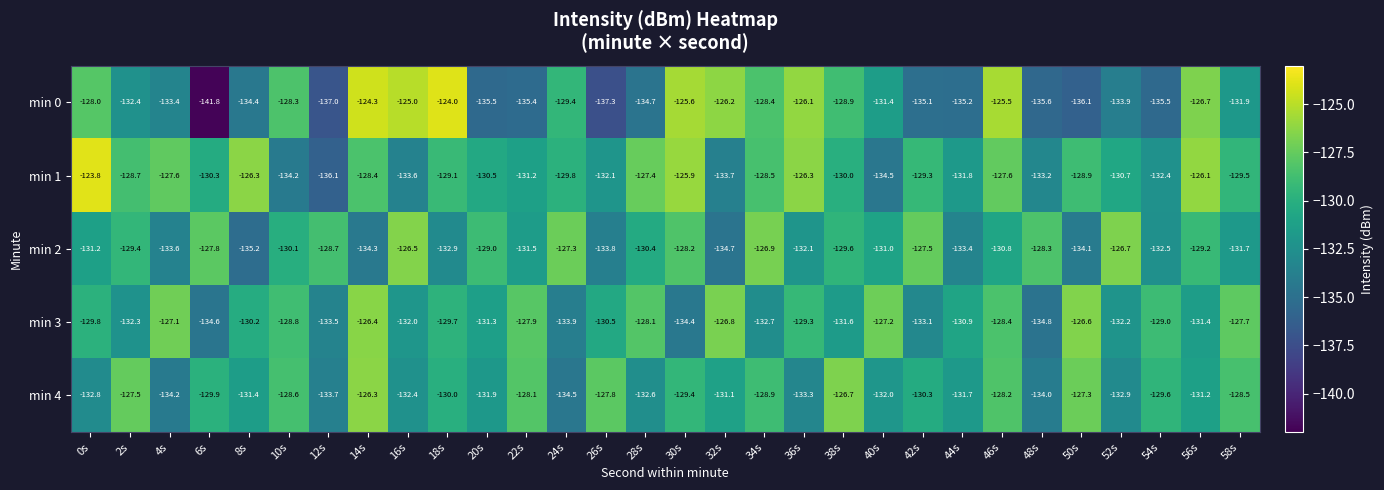

Is the value of min 2 at 10s greater than the value of min 1 at 28s?

No